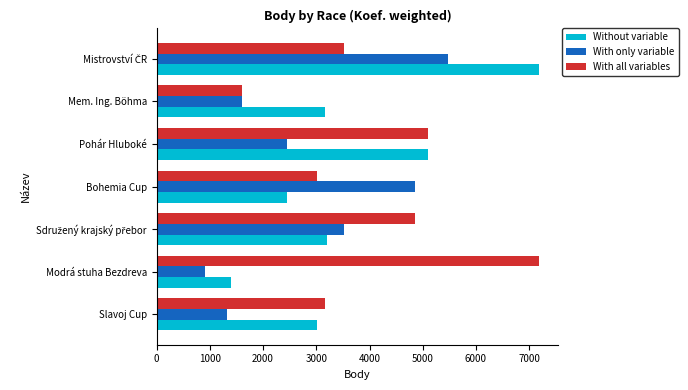

What is the approximate value of With only variable at Bohemia Cup?

4860